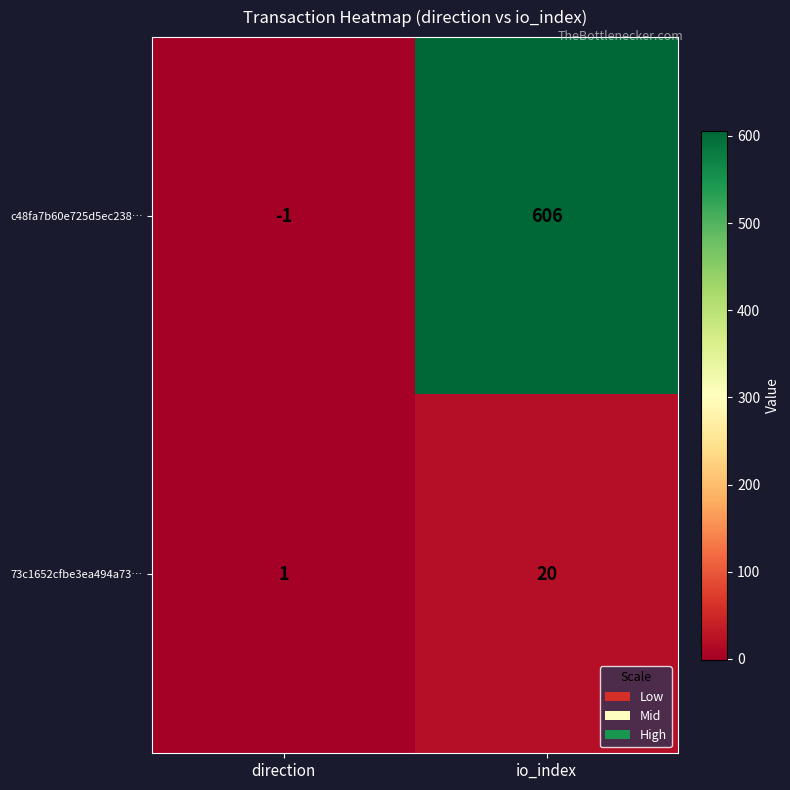

Which series has the largest total across all categories?

c48fa7b60e725d5ec238…